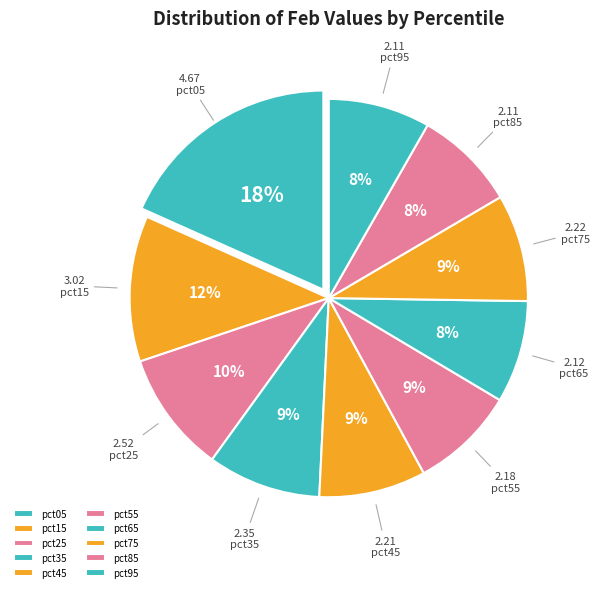

The pct05 slice represents 5% of the pie. True or false?

False